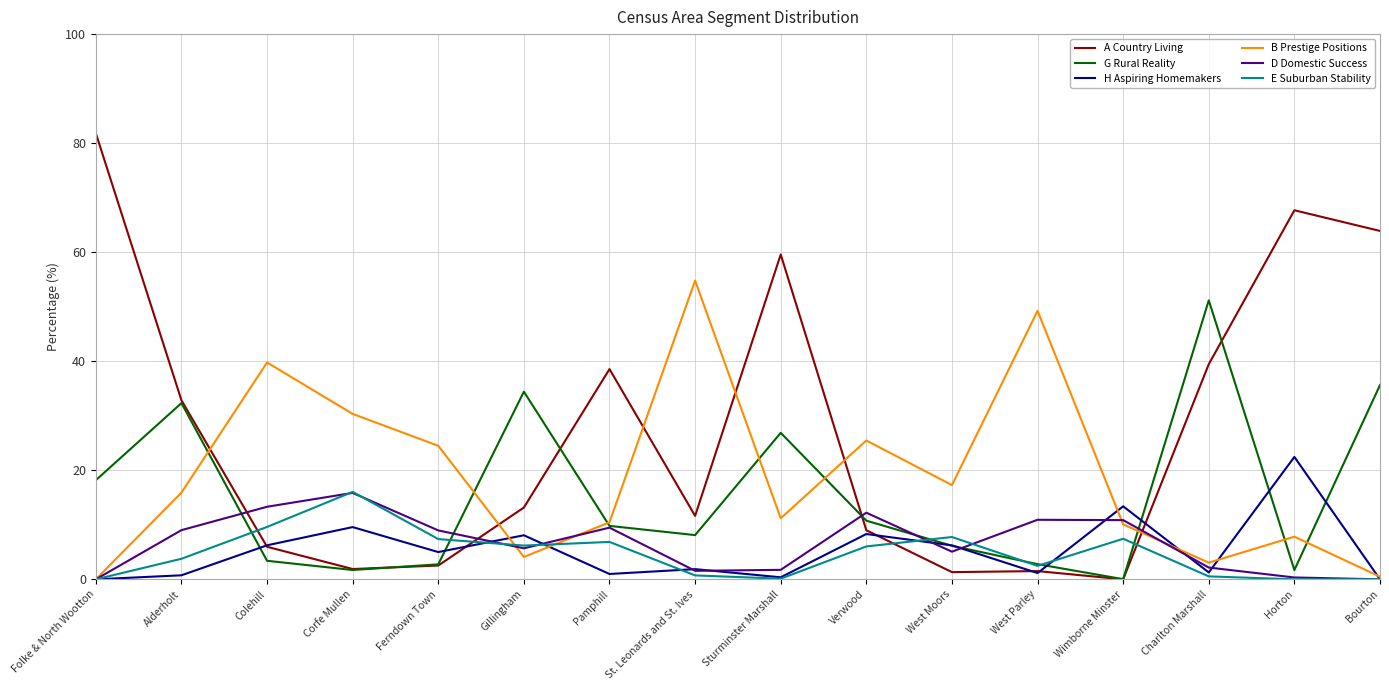

At which category does B Prestige Positions reach its first local valley?

Gillingham